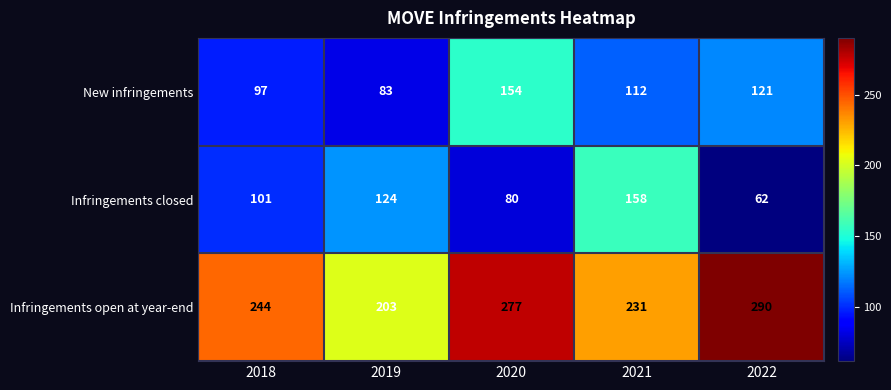

Reading right to left, what are all the values shown in this chart?

New infringements: 121	112	154	83	97
Infringements closed: 62	158	80	124	101
Infringements open at year-end: 290	231	277	203	244